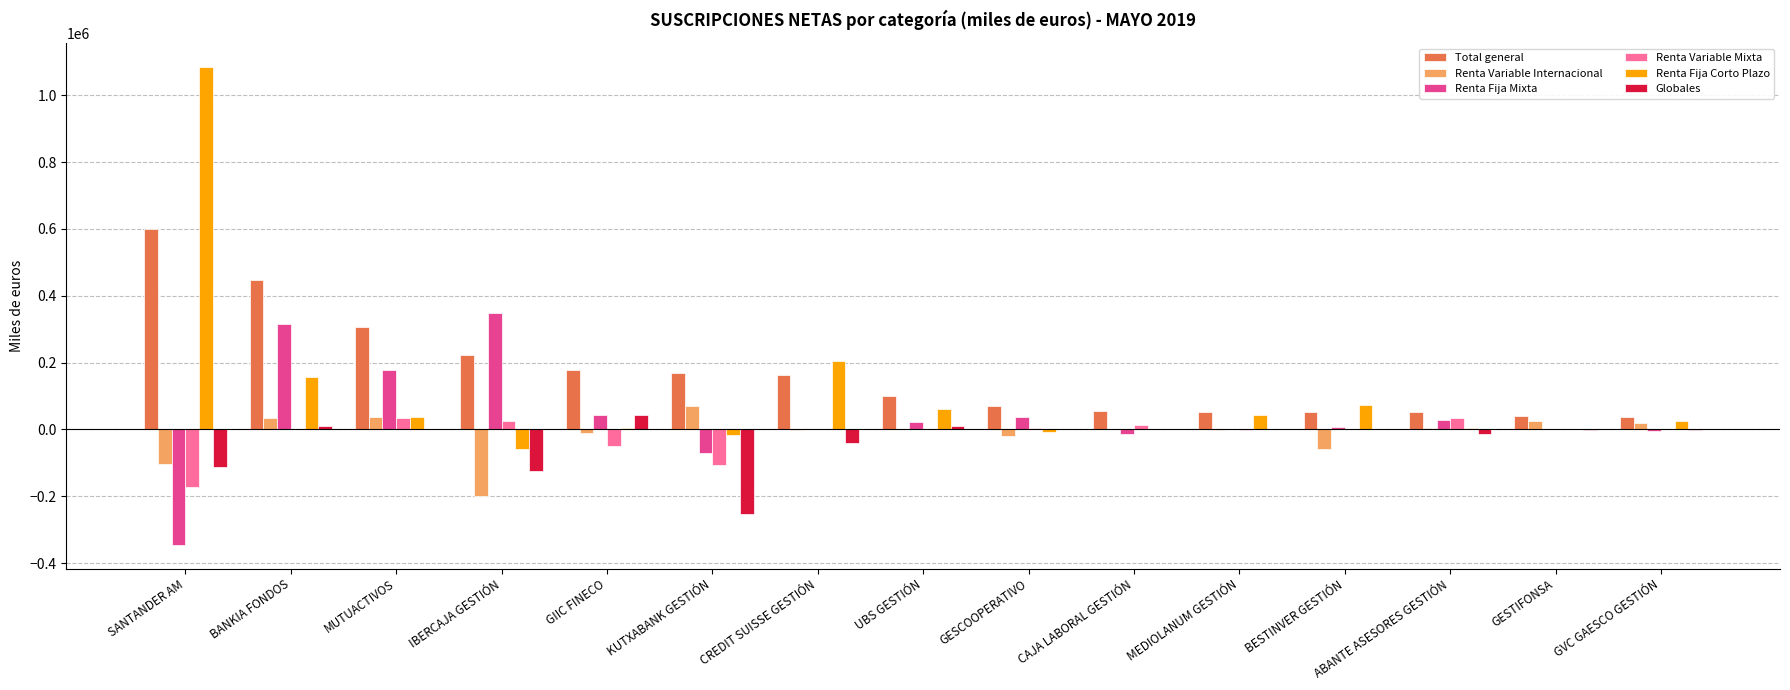

The value of Renta Variable Internacional at KUTXABANK GESTIÓN is 70282. True or false?

True